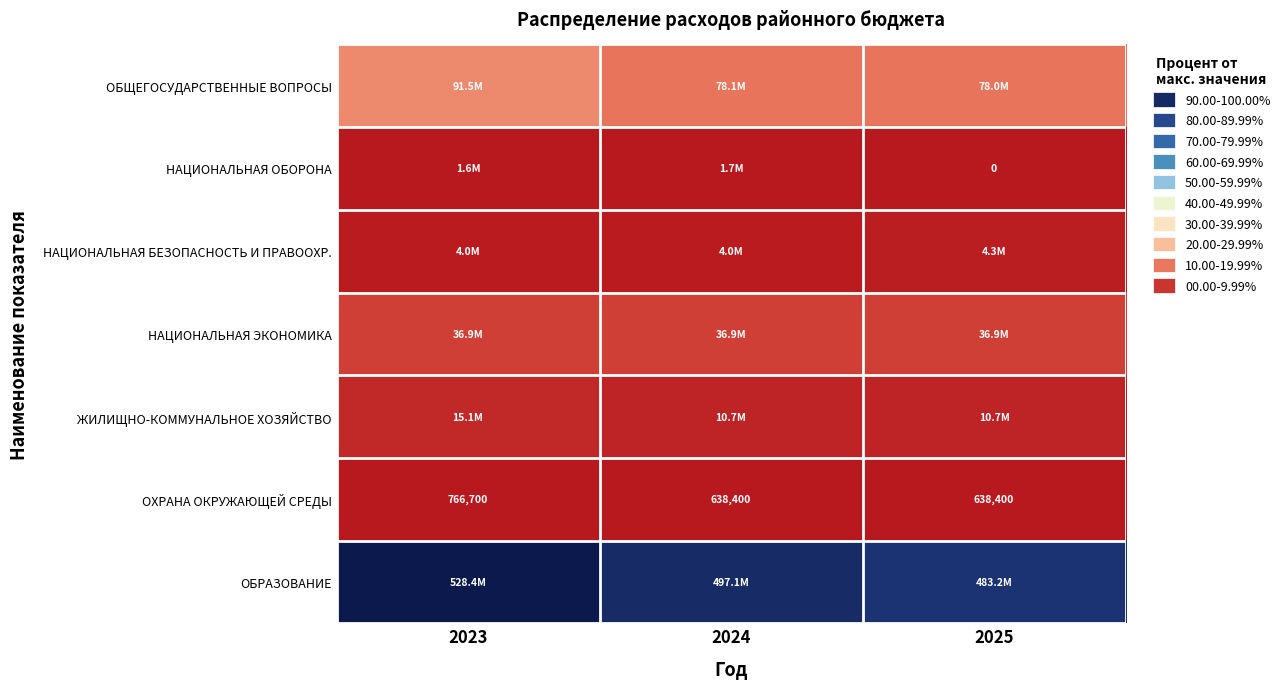

Is it true that ОБЩЕГОСУДАРСТВЕННЫЕ ВОПРОСЫ equals 26.0 at 2025?

False